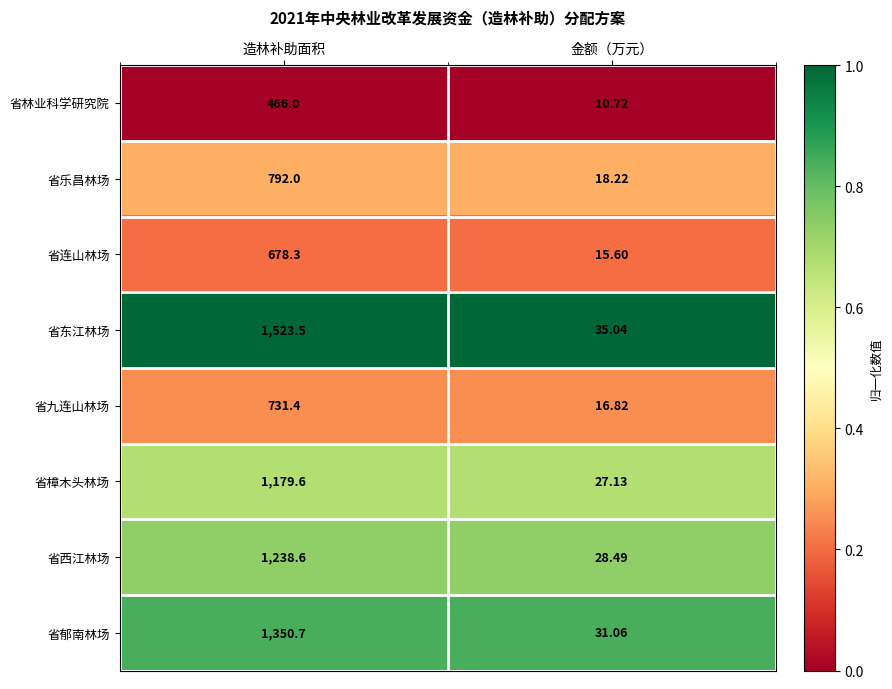

Count the number of categories in the chart.

2